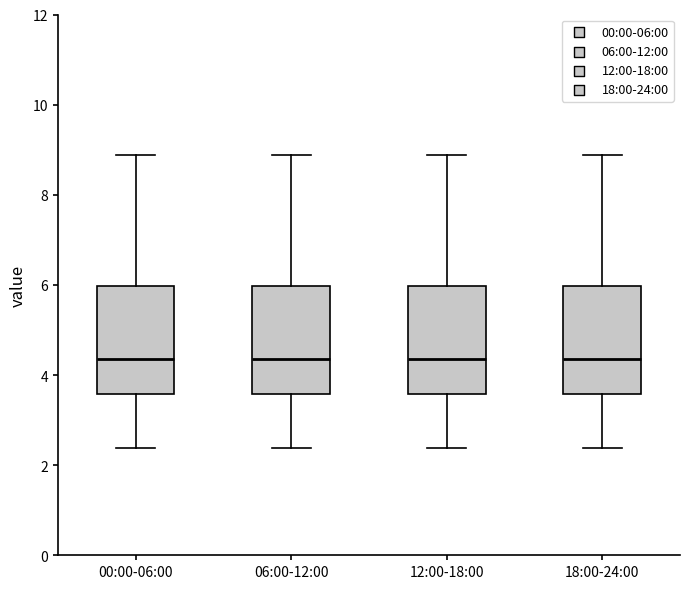

Reading left to right, transcribe this box plot: for each box, give where its median line is, the range the box spans, and where its two whiskers end, as read against the y-axis. The values are not printed on the chart, so give them approximately, as read against the axis.

00:00-06:00: median 4.4, box 3.6 to 6.0, whiskers 2.4 to 8.8
06:00-12:00: median 4.4, box 3.6 to 6.0, whiskers 2.4 to 8.8
12:00-18:00: median 4.4, box 3.6 to 6.0, whiskers 2.4 to 8.8
18:00-24:00: median 4.4, box 3.6 to 6.0, whiskers 2.4 to 8.8